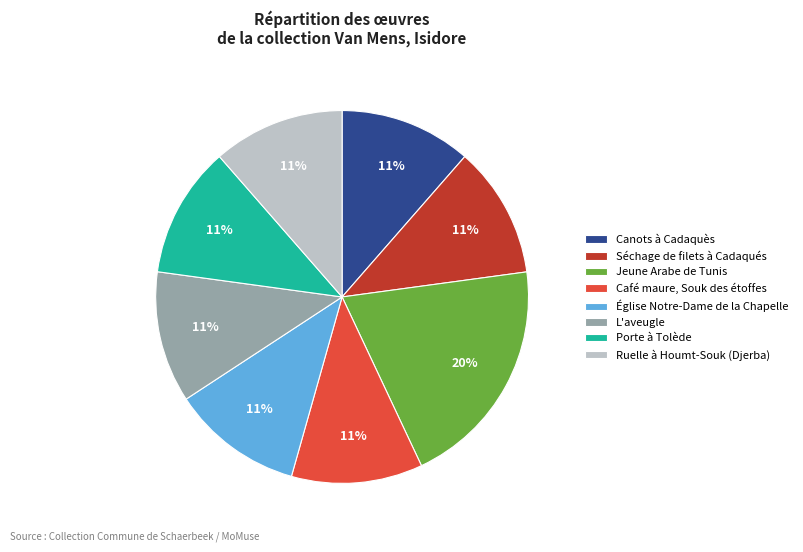

What is the ratio of the value at Église Notre-Dame de la Chapelle to the value at Café maure, Souk des étoffes?

1.0